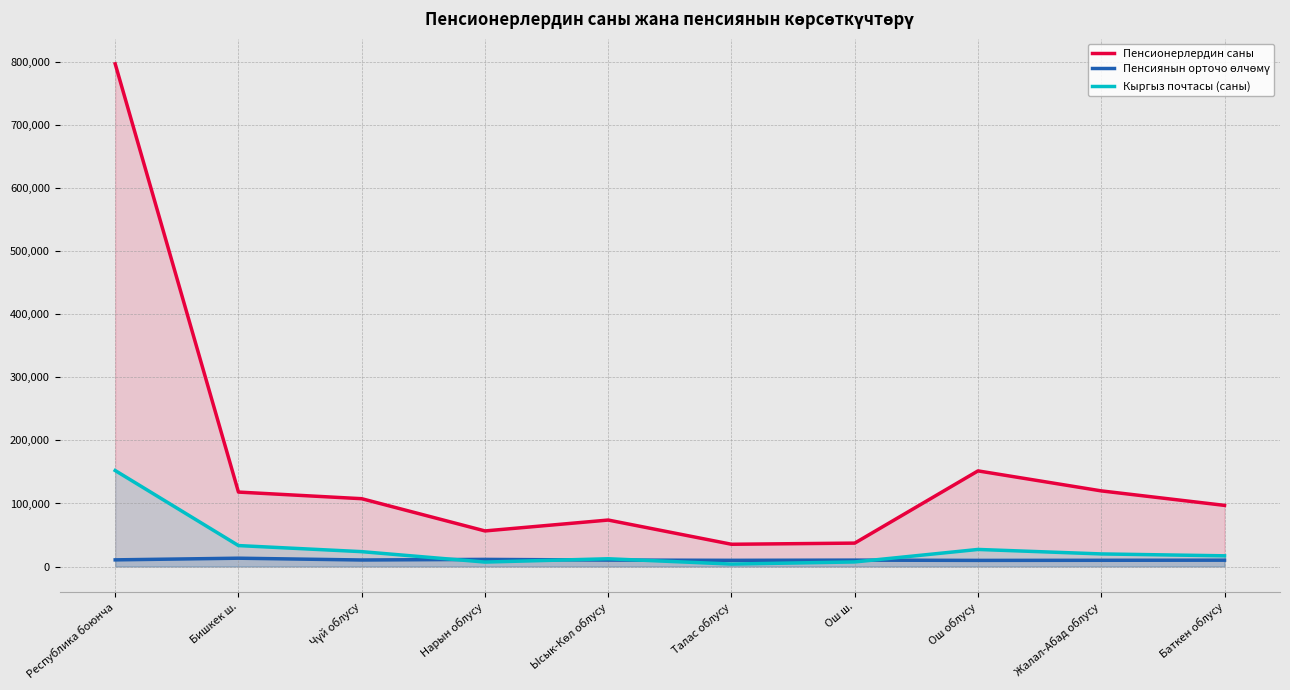

What is the difference between the Пенсиянын орточо өлчөмү values at Баткен облусу and Нарын облусу?

1231.4